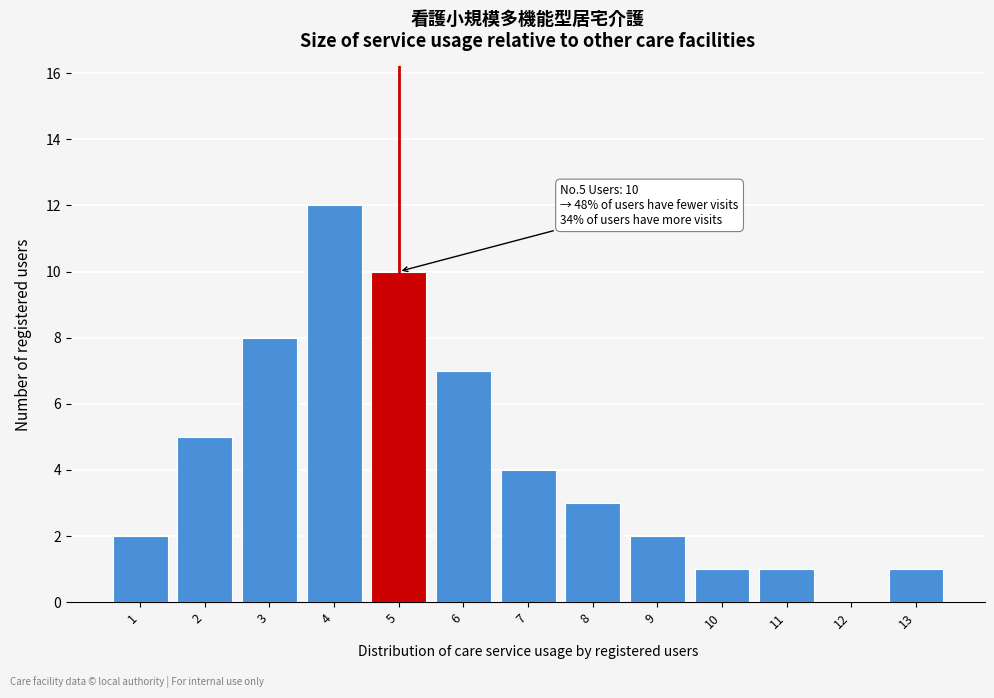

Reading left to right, what are all the values shown in this chart?

1=2	2=5	3=8	4=12	5=10	6=7	7=4	8=3	9=2	10=1	11=1	12=0	13=1